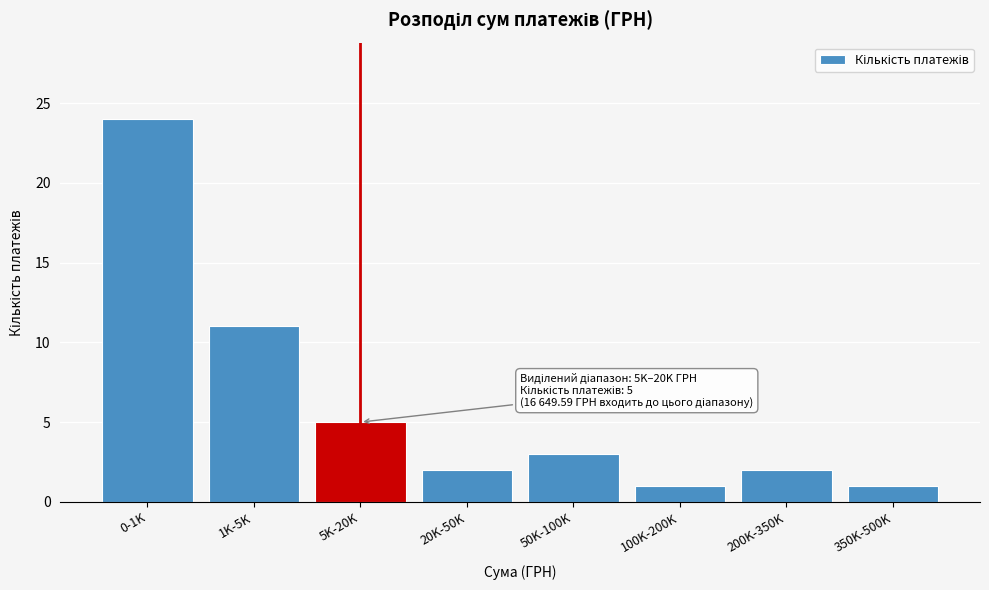

Reading right to left, list all the values displayed in this chart.

350K-500K=1	200K-350K=2	100K-200K=1	50K-100K=3	20K-50K=2	5K-20K=5	1K-5K=11	0-1K=24